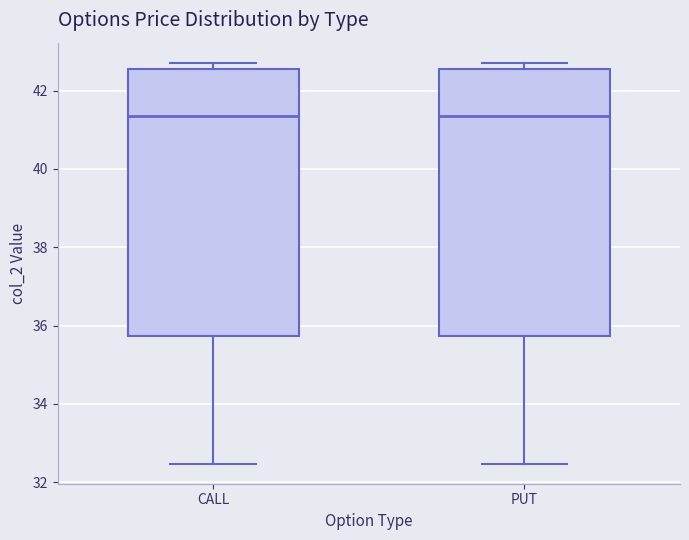

Where is the upper edge of the box for CALL on the y-axis? The values are not printed on the chart, so give them approximately, as read against the axis.

42.6